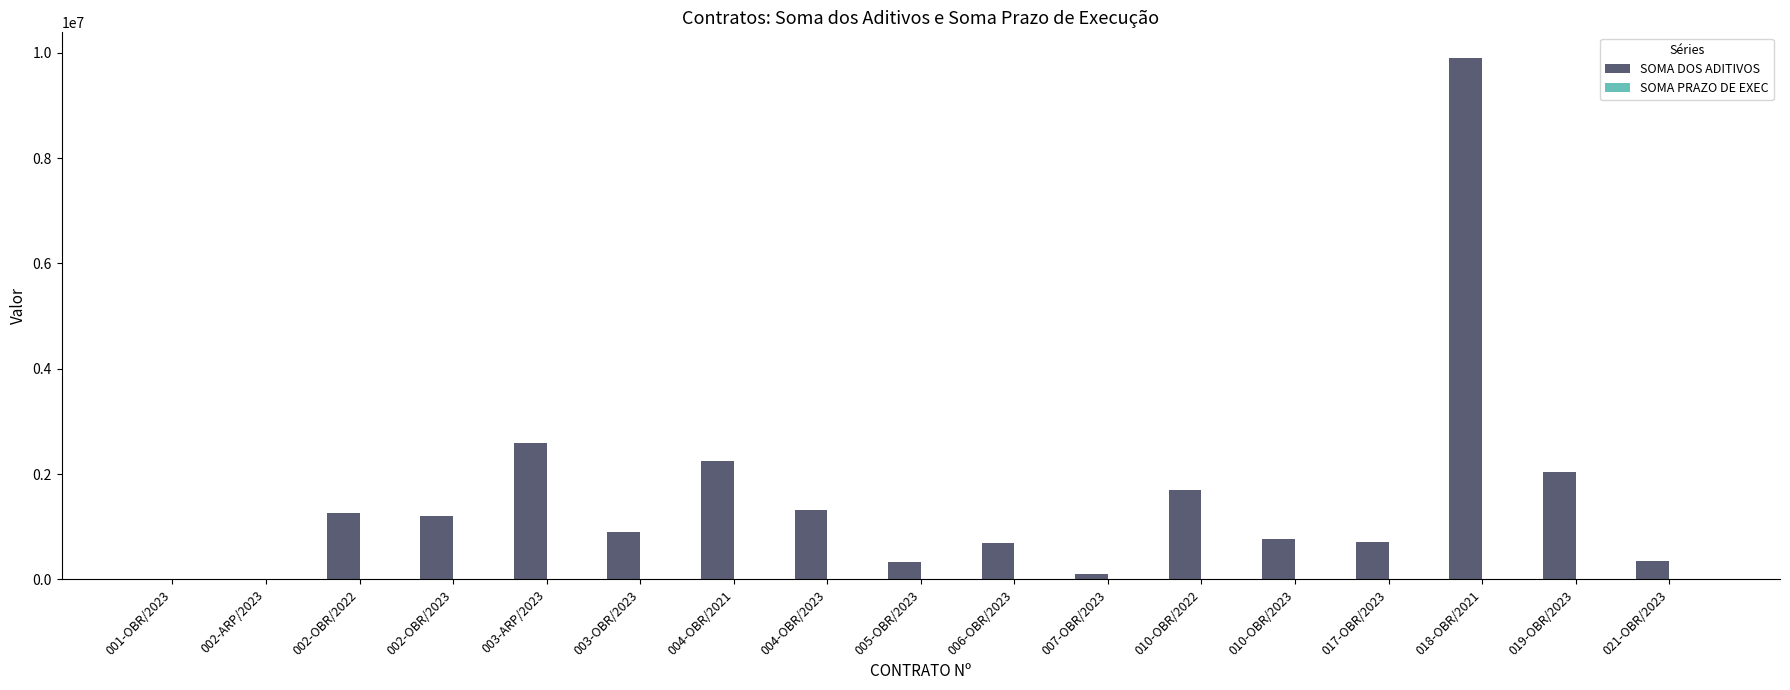

Which series changed the most between 005-OBR/2023 and 019-OBR/2023?

SOMA DOS ADITIVOS